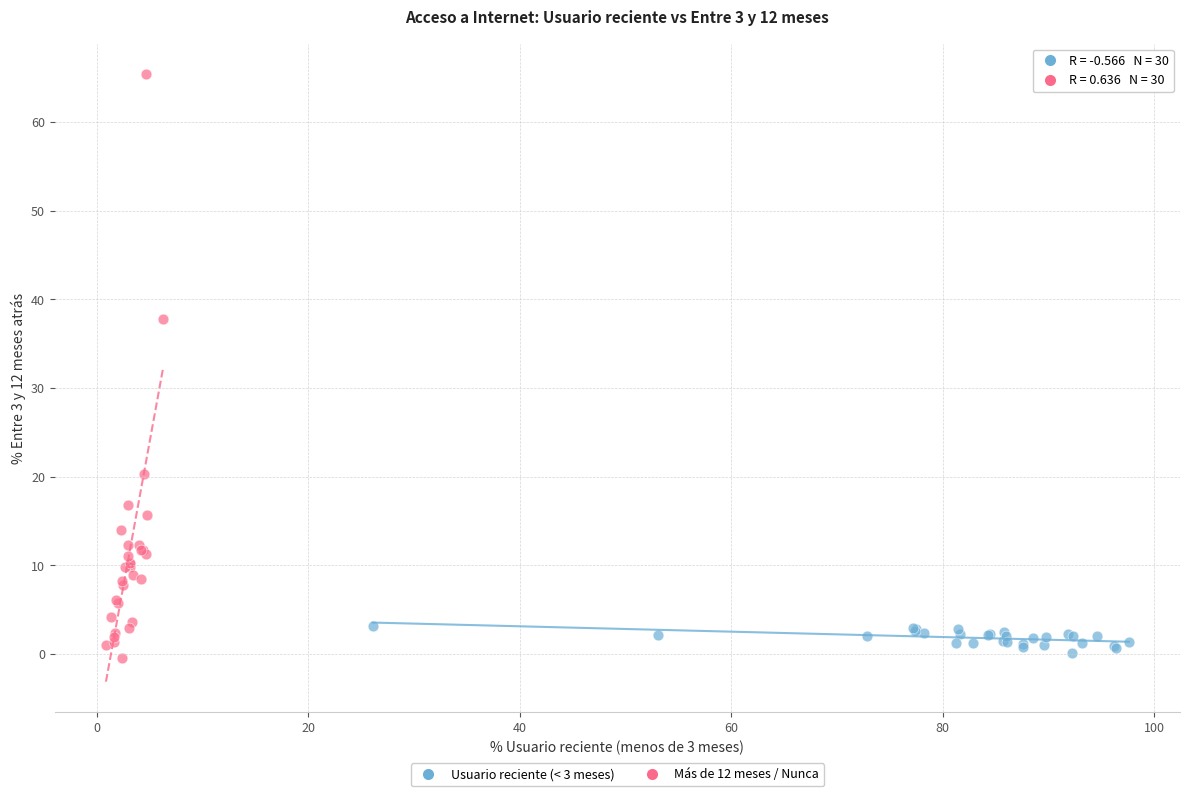

What are all the series names shown in the legend?

Usuario reciente (< 3 meses), Más de 12 meses / Nunca